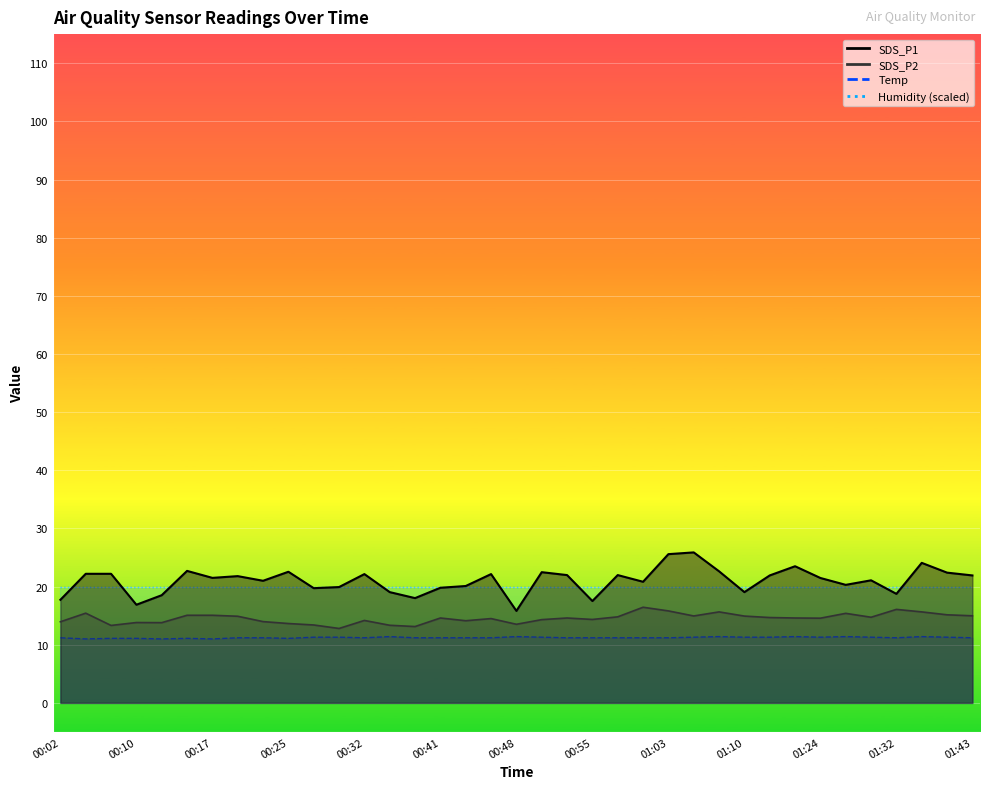

What is the lowest value of the Temp series?

11.0